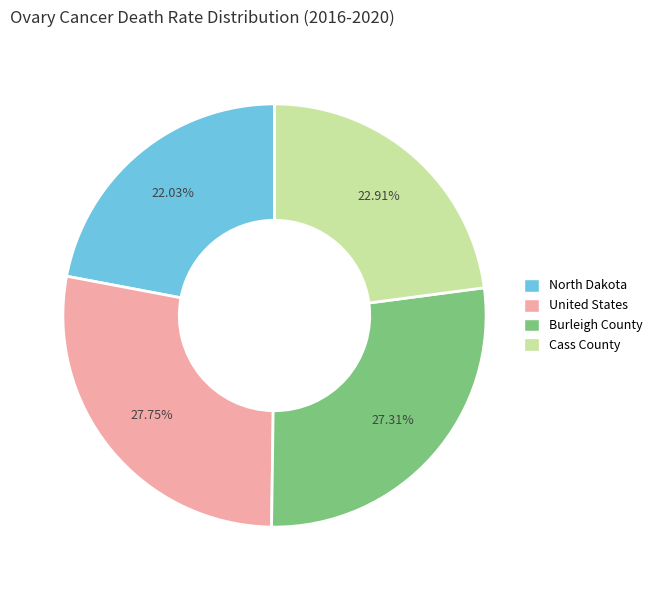

Which category has the smallest portion of the pie?

North Dakota